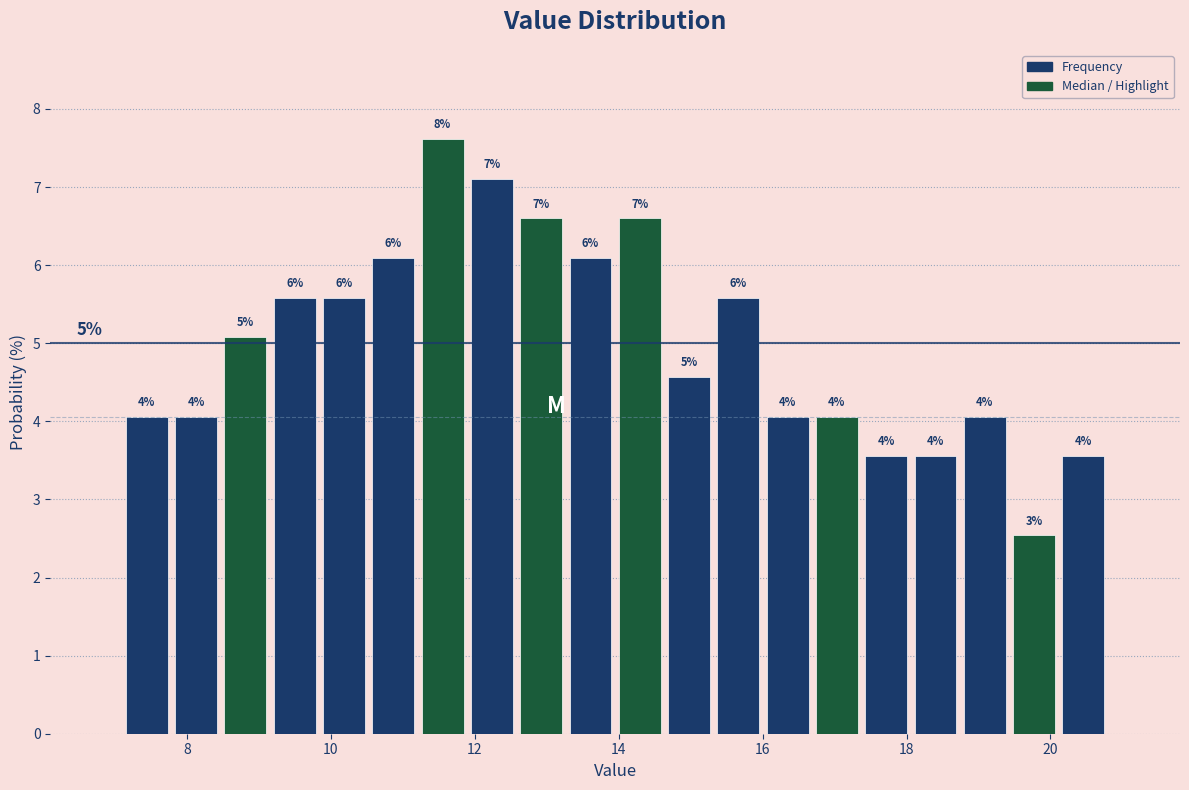

Read against the x-axis, roughly where is the centre of the tallest bar?

11.6